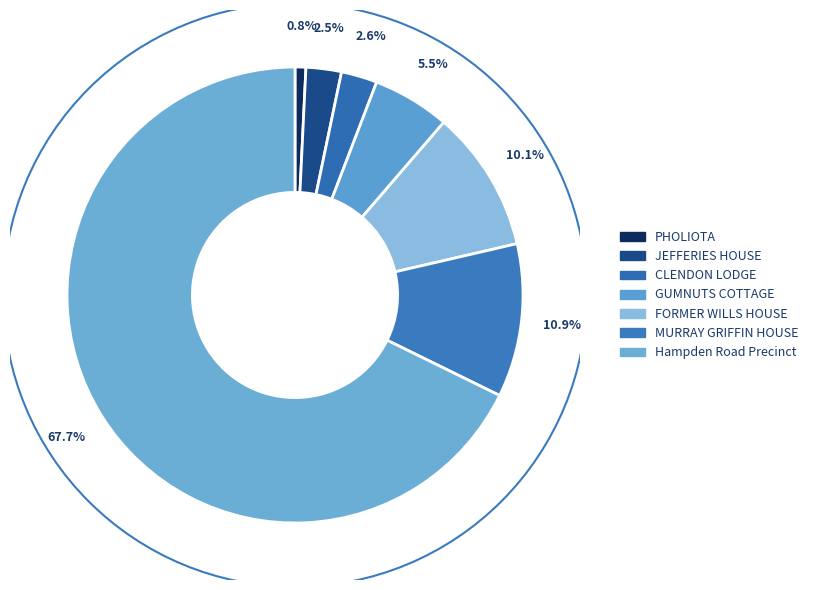

Is the sum of FORMER WILLS HOUSE and PHOLIOTA greater than half?

No